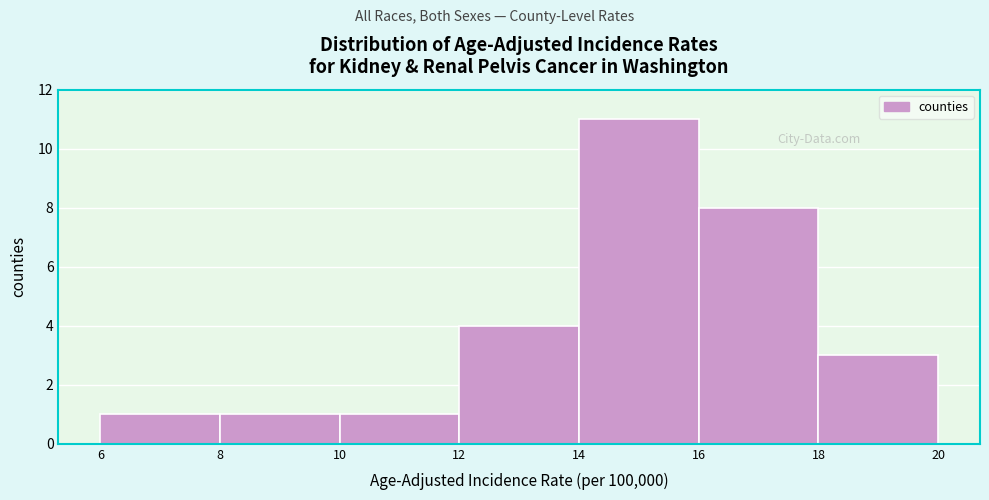

Reading left to right, transcribe this chart: for each bar, give the range it covers on the x-axis and its height. The values are not printed on the chart, so give them approximately, as read against the axis.

6 to 8: 1
8 to 10: 1
10 to 12: 1
12 to 14: 4
14 to 16: 11
16 to 18: 8
18 to 20: 3